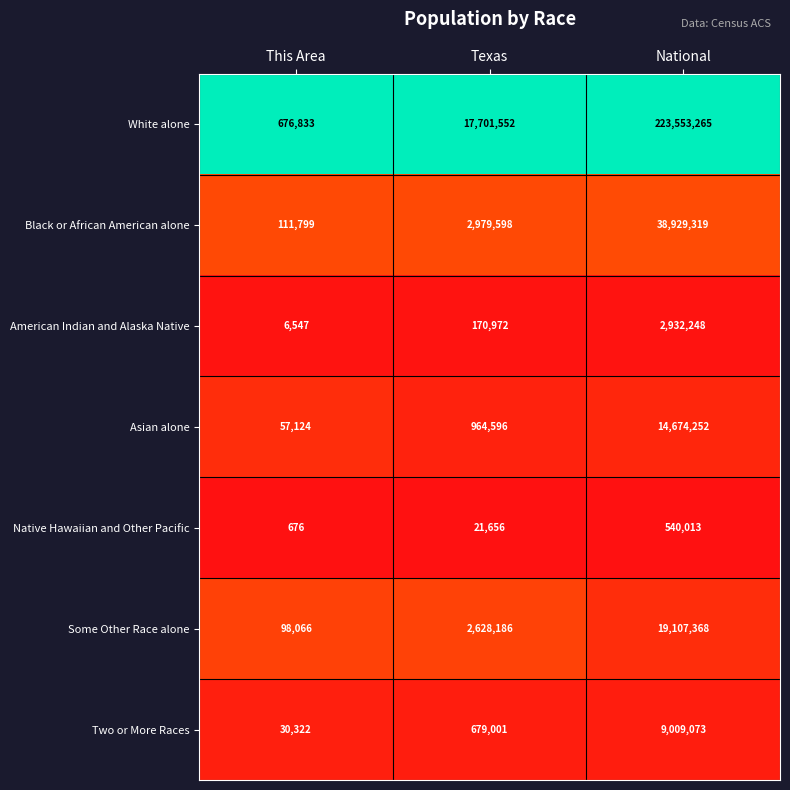

At This Area, list the series in order from largest to smallest.

White alone, Black or African American alone, Some Other Race alone, Asian alone, Two or More Races, American Indian and Alaska Native, Native Hawaiian and Other Pacific